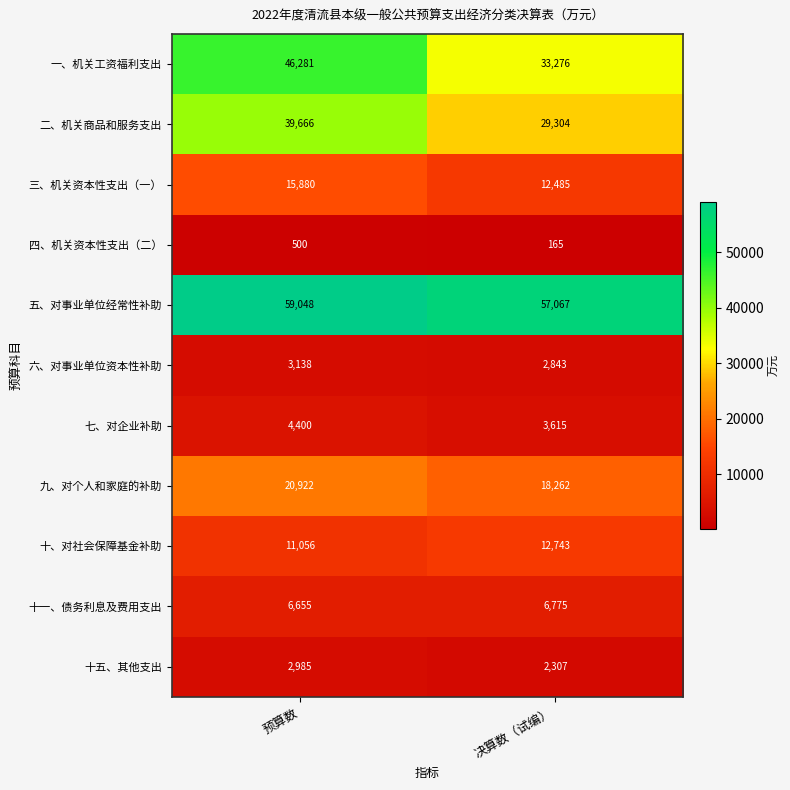

Read the 十、对社会保障基金补助 value at 决算数（试编）, to the nearest 100.

12700